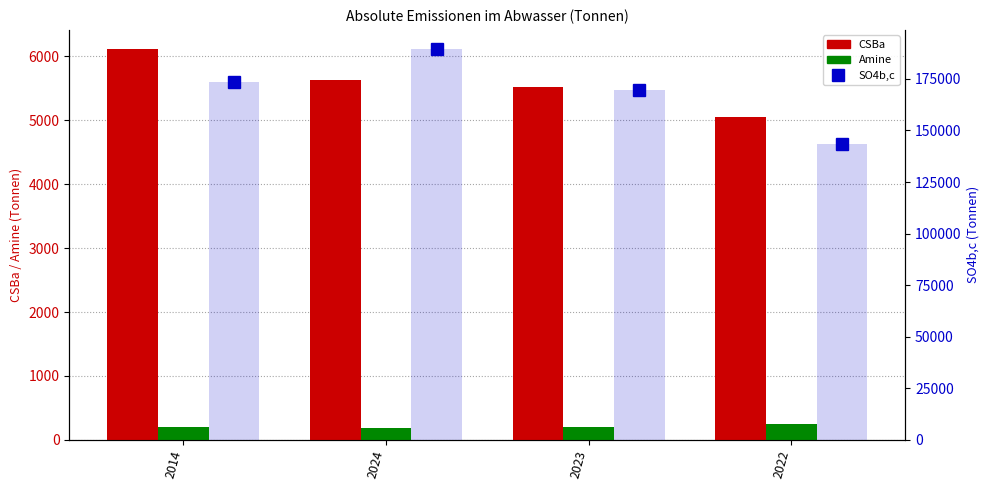

Which series has the largest total across all categories?

SO4b,c